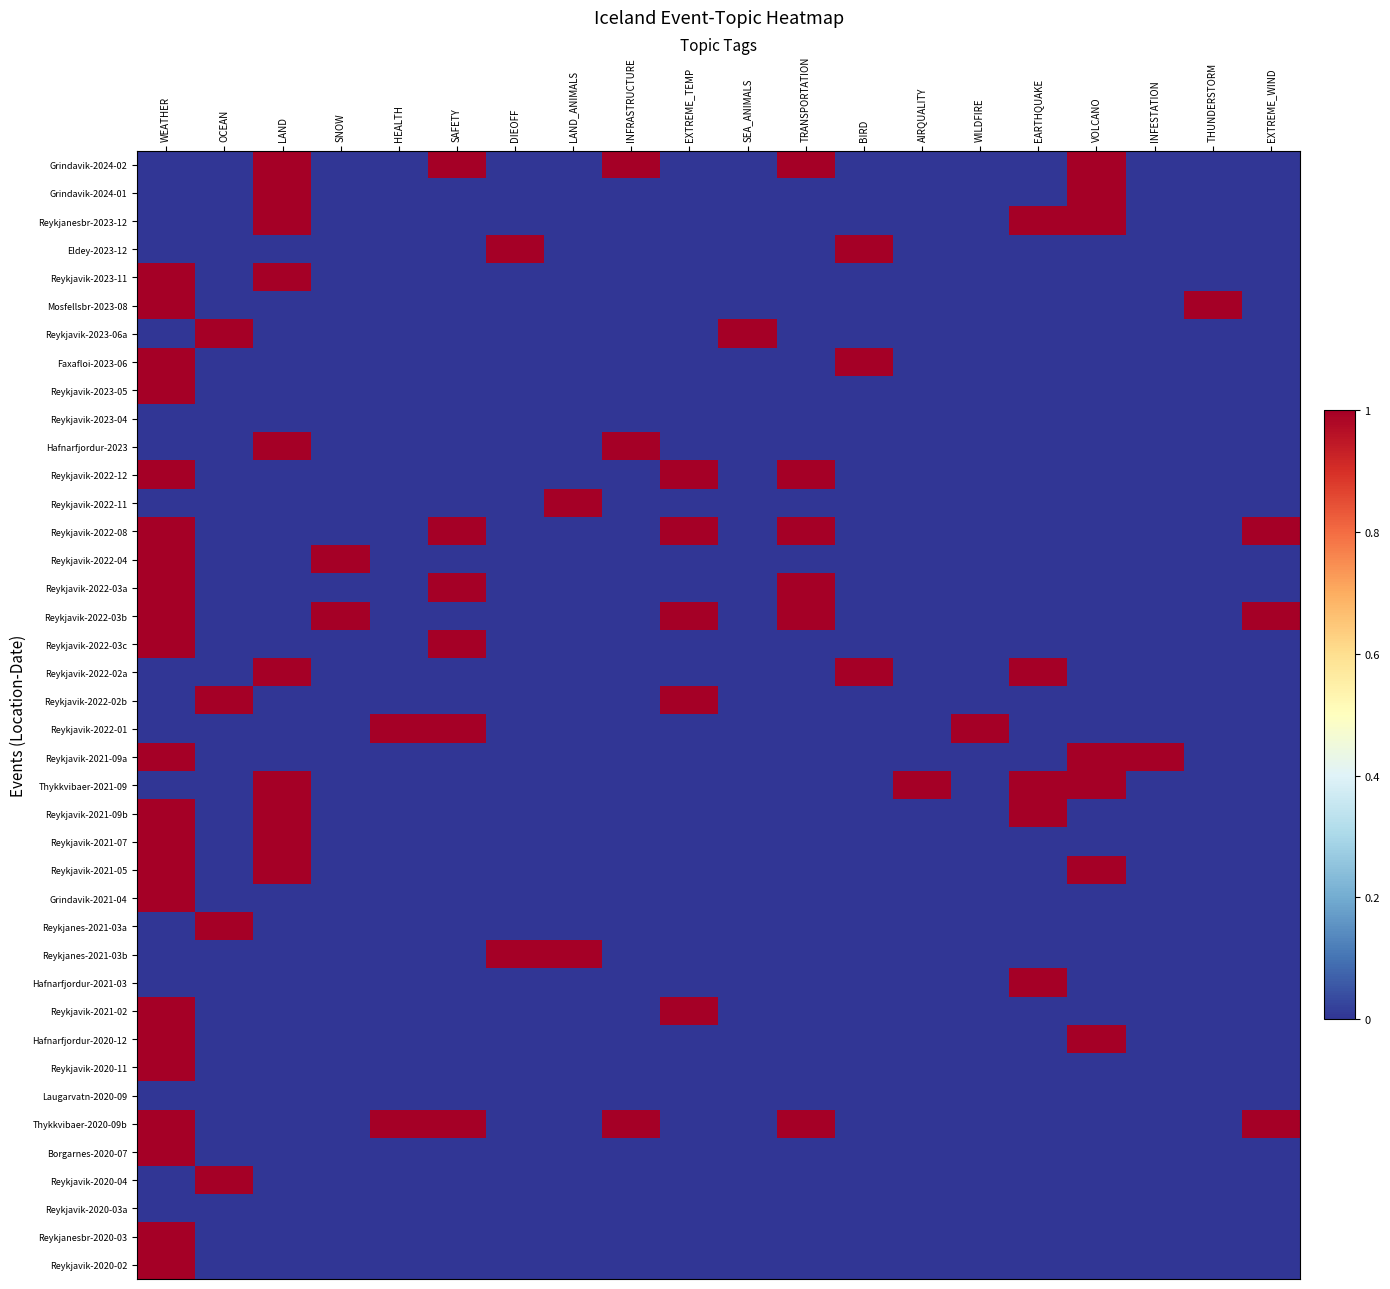

Count the number of categories in the chart.

20